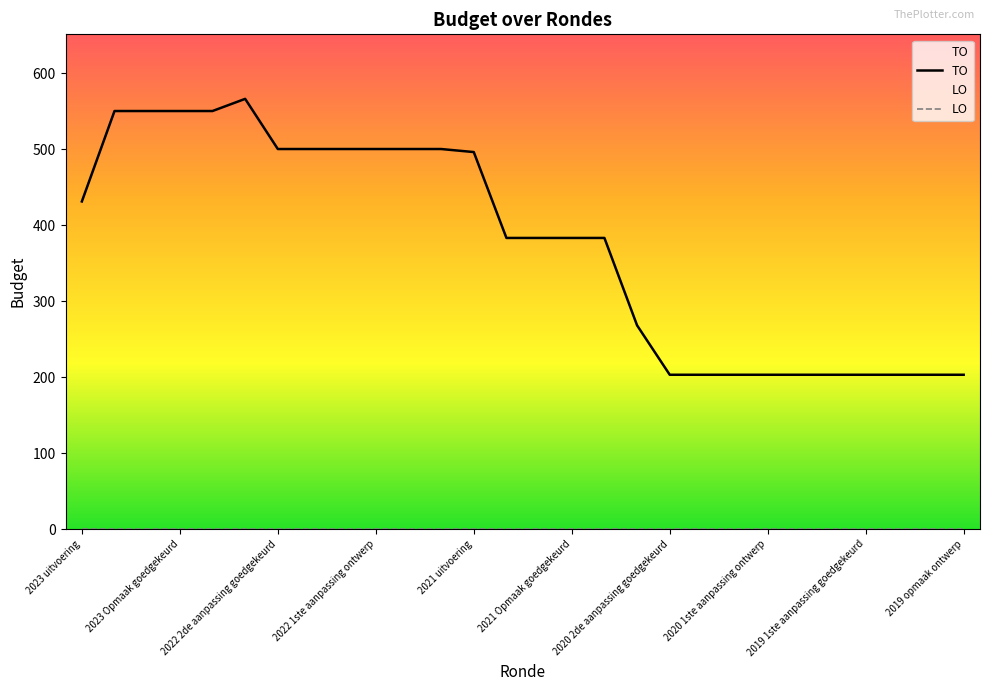

Which series changed the most between 2023 Opmaak goedgekeurd and 2020 2de aanpassing goedgekeurd?

TO